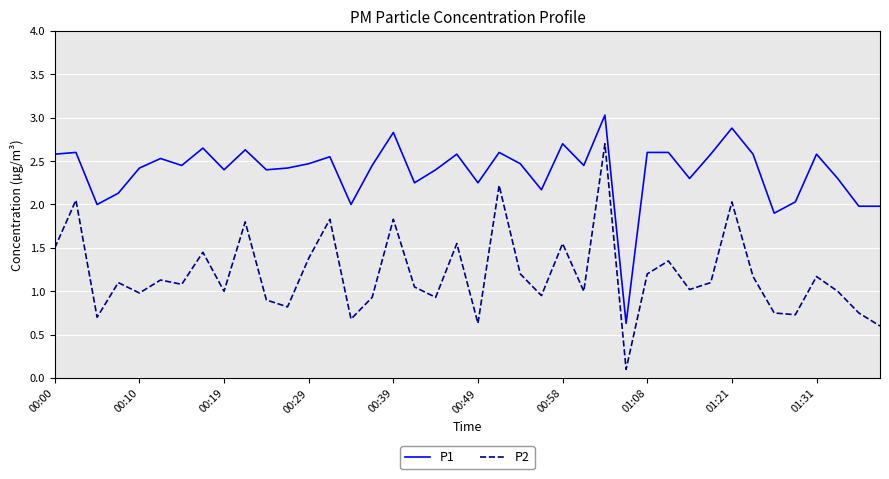

Which series has the largest range (max minus min)?

P2